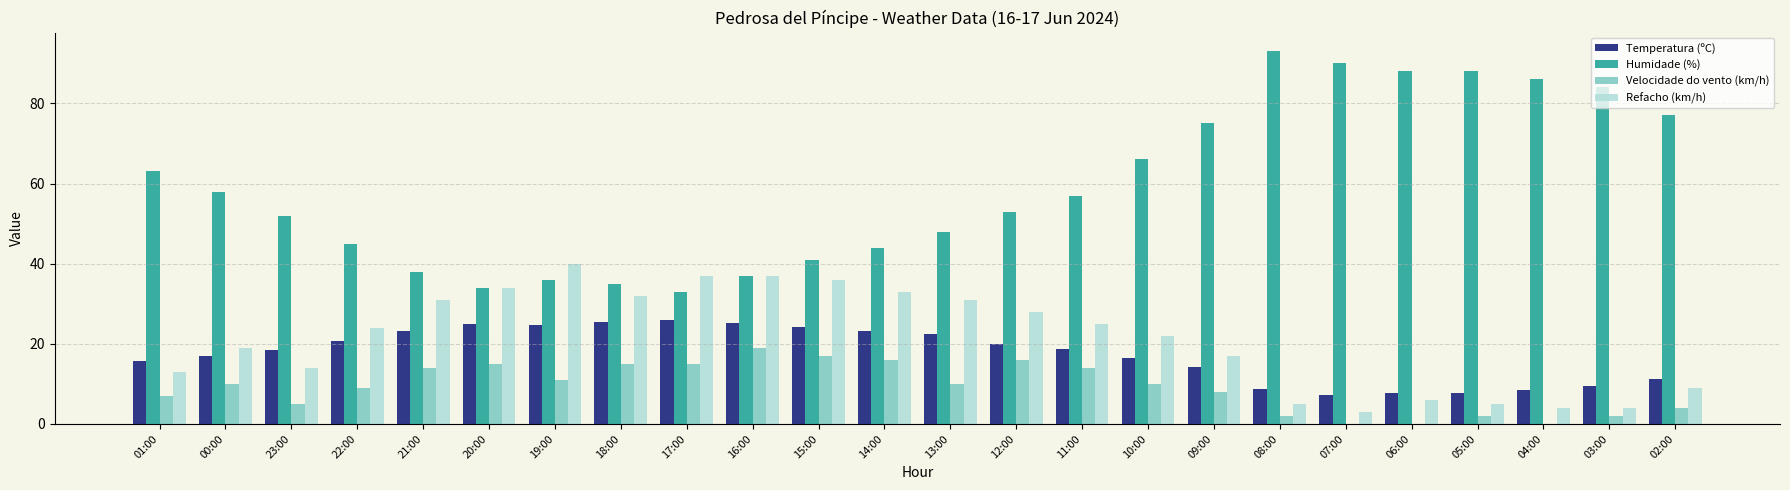

Is the value of Refacho (km/h) at 21:00 greater than the value of Velocidade do vento (km/h) at 03:00?

Yes